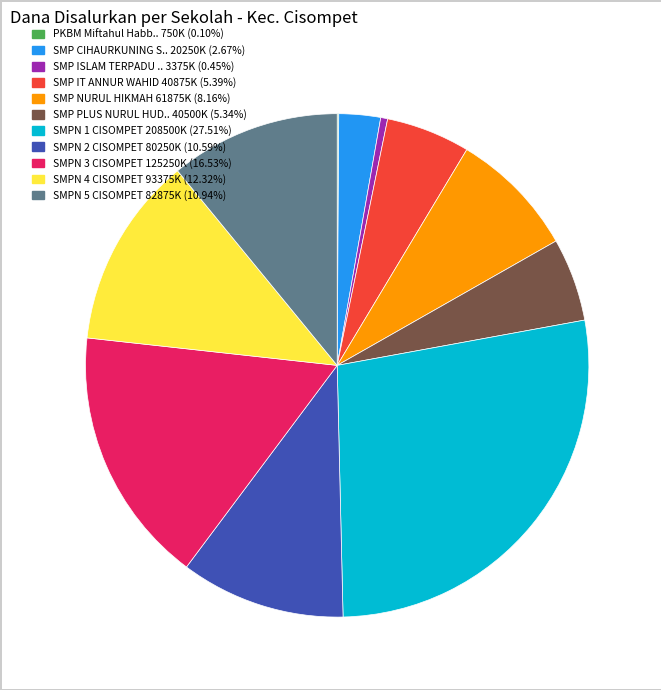

Do SMPN 5 CISOMPET 82875K (10.94%) and SMPN 2 CISOMPET 80250K (10.59%) together represent more than half of the pie?

No